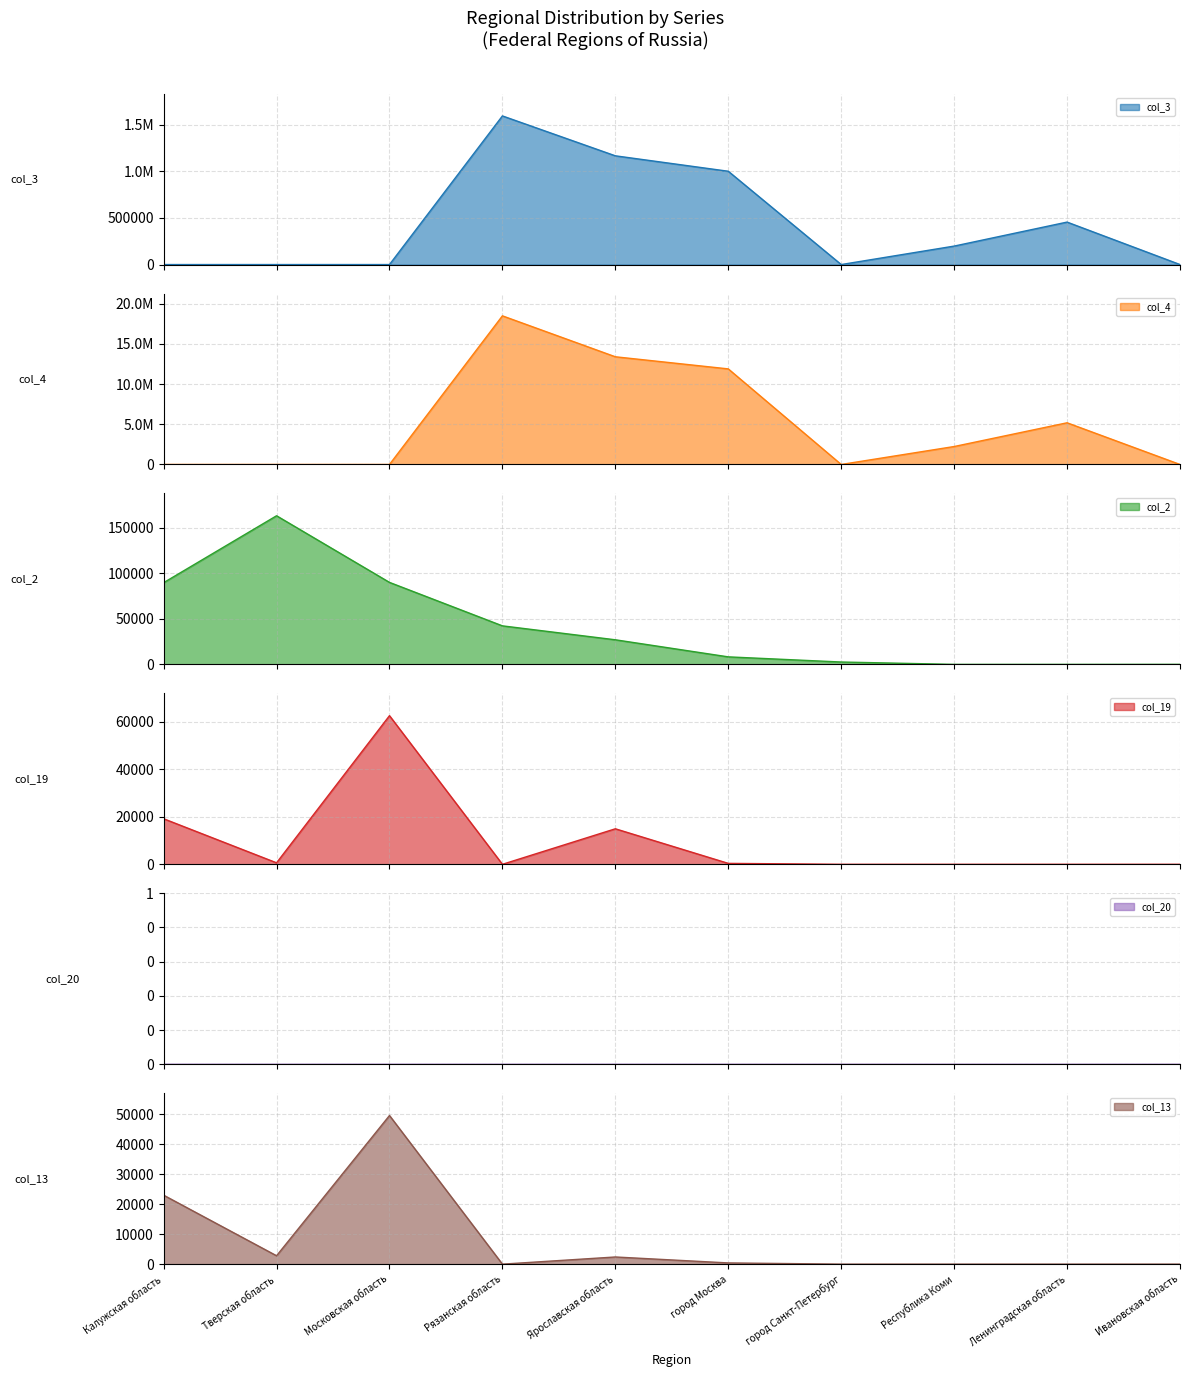

What is the label of the 1st point from the left?

Калужская область